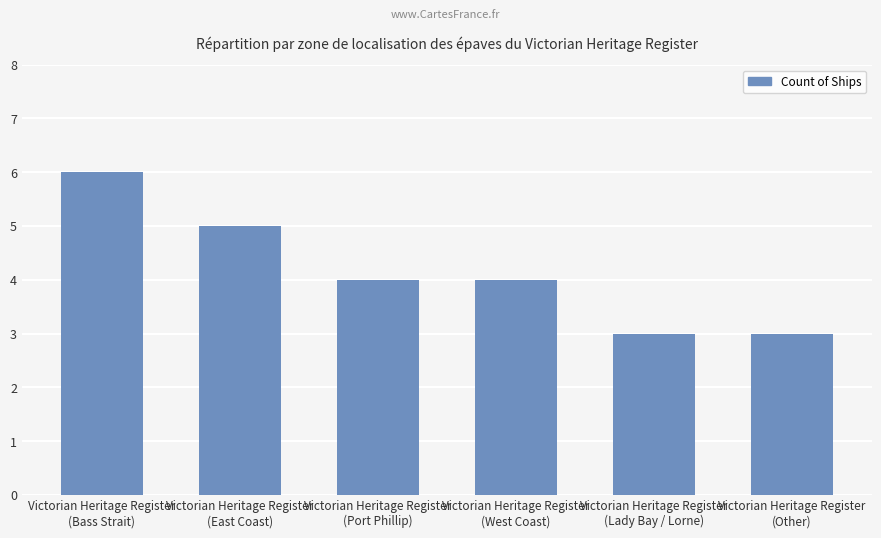

What is the sum of the values at Victorian Heritage Register
(Lady Bay / Lorne) and Victorian Heritage Register
(Bass Strait)?

9